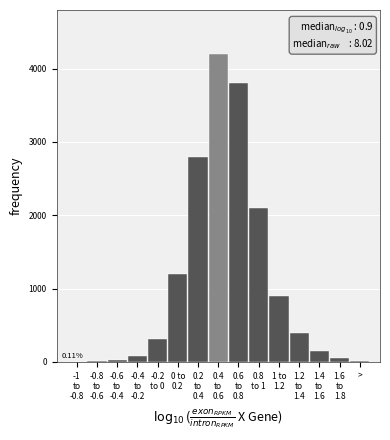

What is the sum of all values?

16072